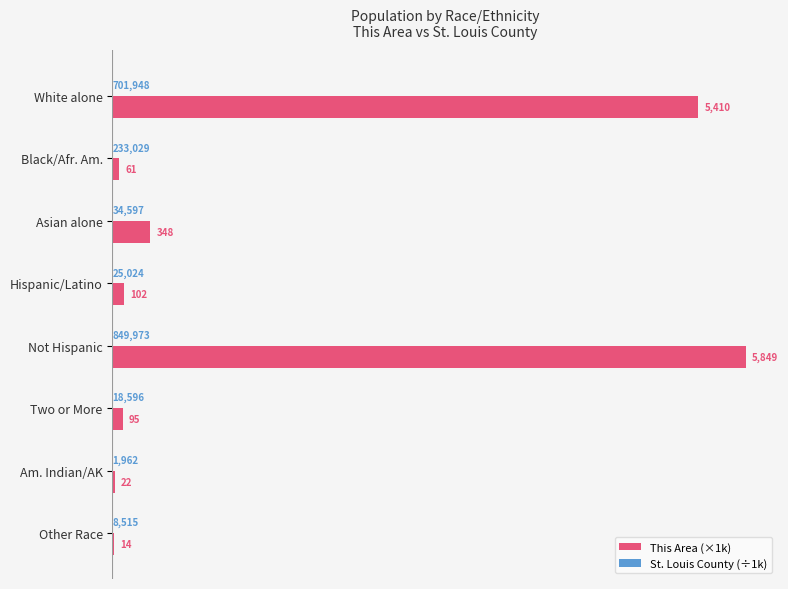

At how many categories does at least one series exceed 5310591?

2